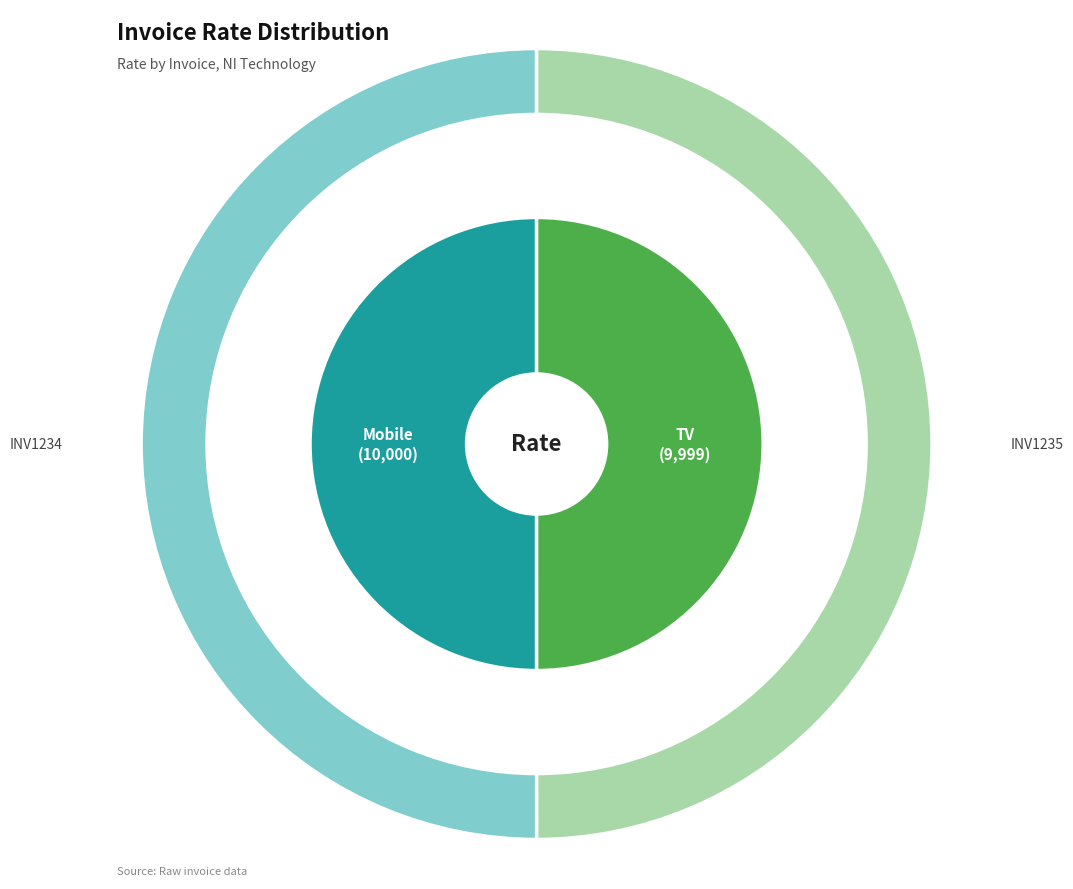

What is the largest slice in the pie chart?

INV1234